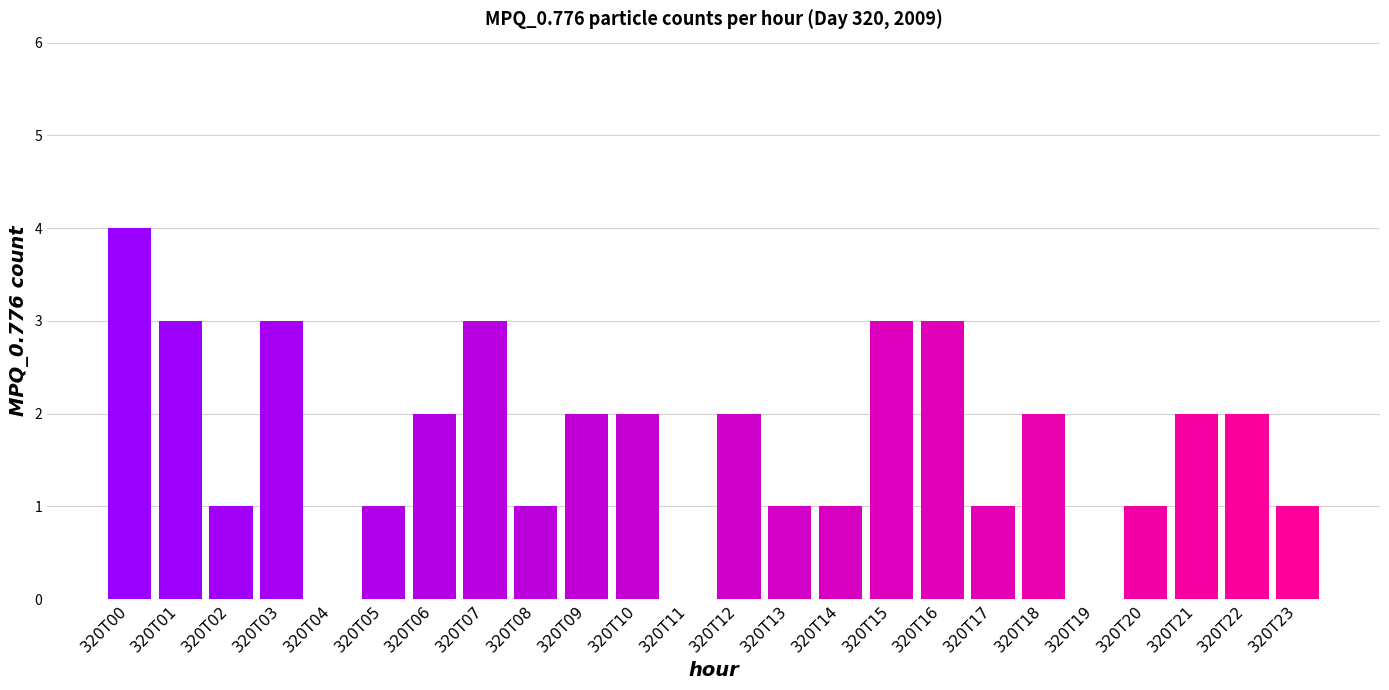

Between 320T15 and 320T23, which is larger?

320T15